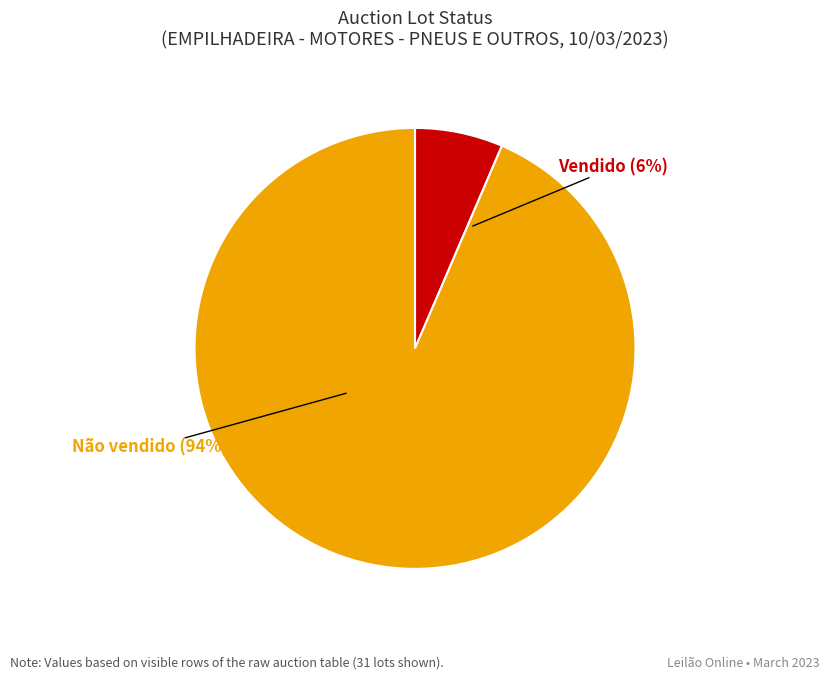

The Vendido slice represents 1% of the pie. True or false?

False